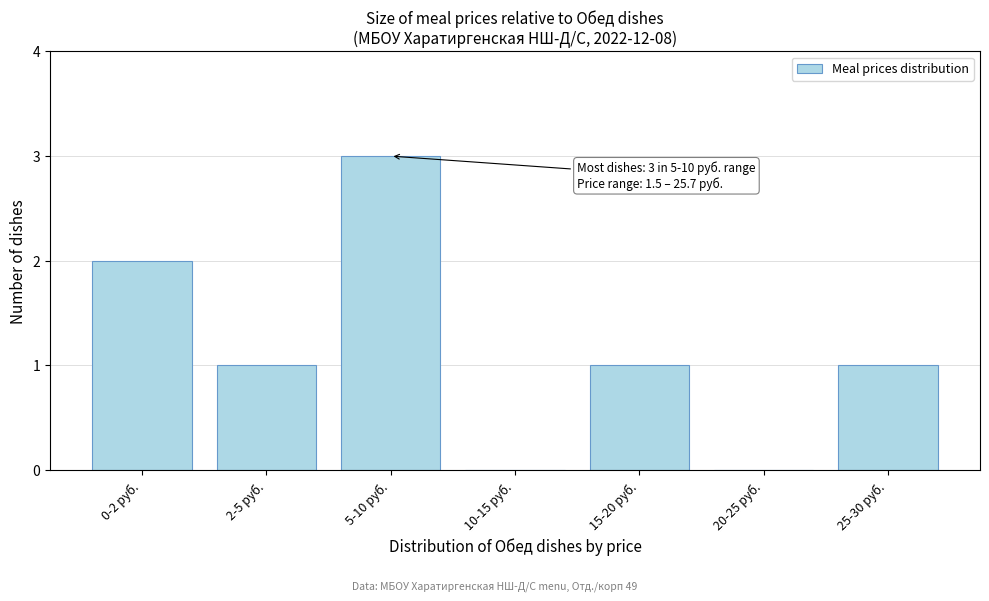

Reading left to right, transcribe all the data shown in this chart.

0-2 руб.=2	2-5 руб.=1	5-10 руб.=3	10-15 руб.=0	15-20 руб.=1	20-25 руб.=0	25-30 руб.=1